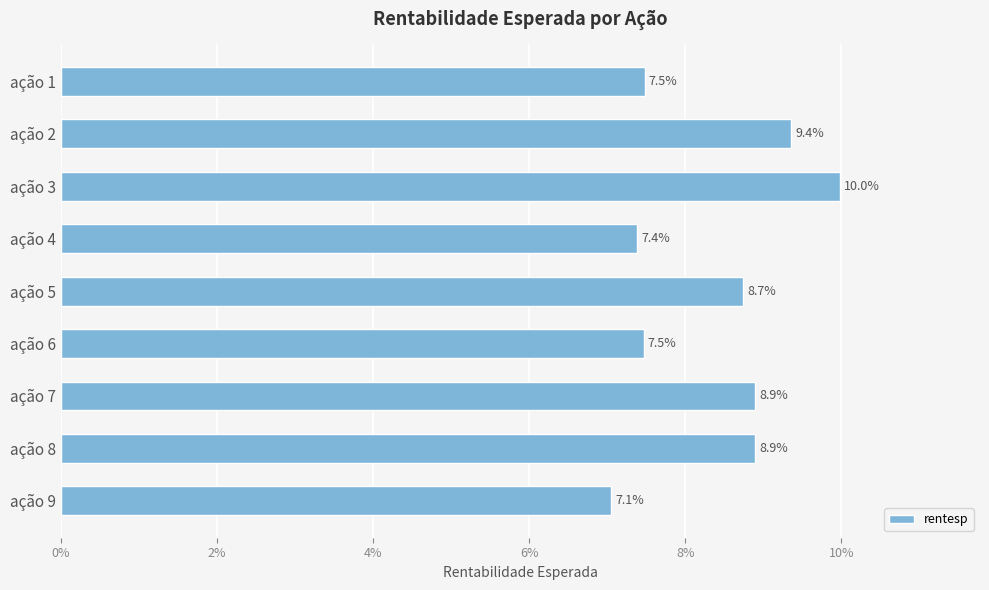

Does the chart contain any negative values?

No